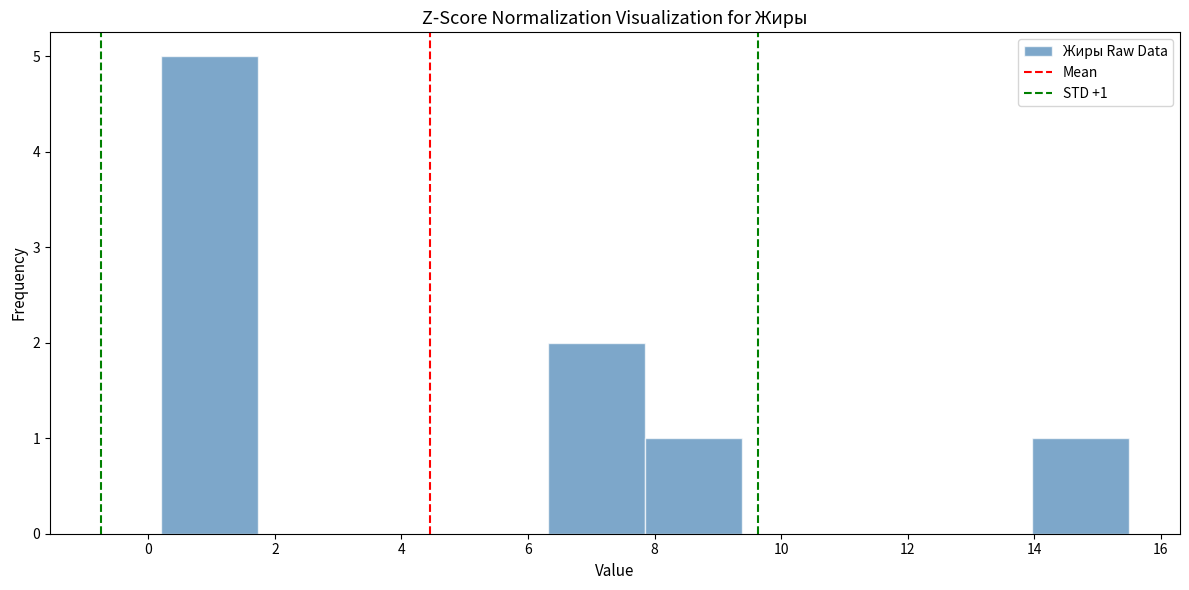

Over which range of the x-axis is the bar tallest?

0.2 to 1.8